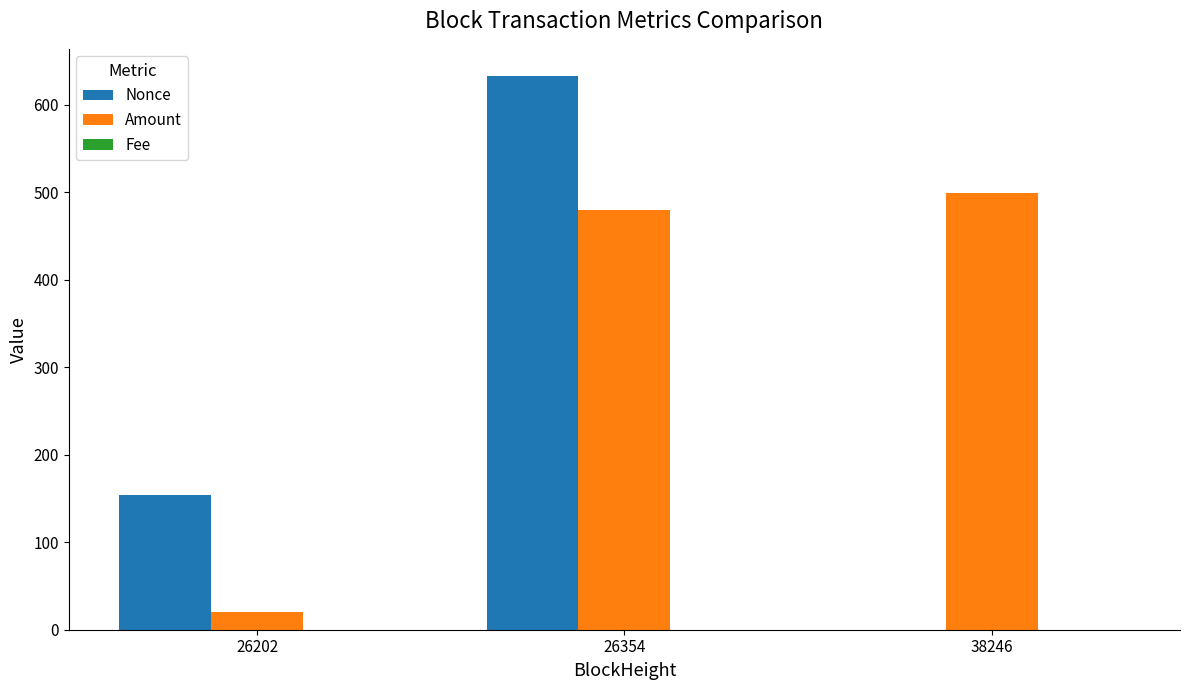

What is the total value across all series at 26202?

174.0